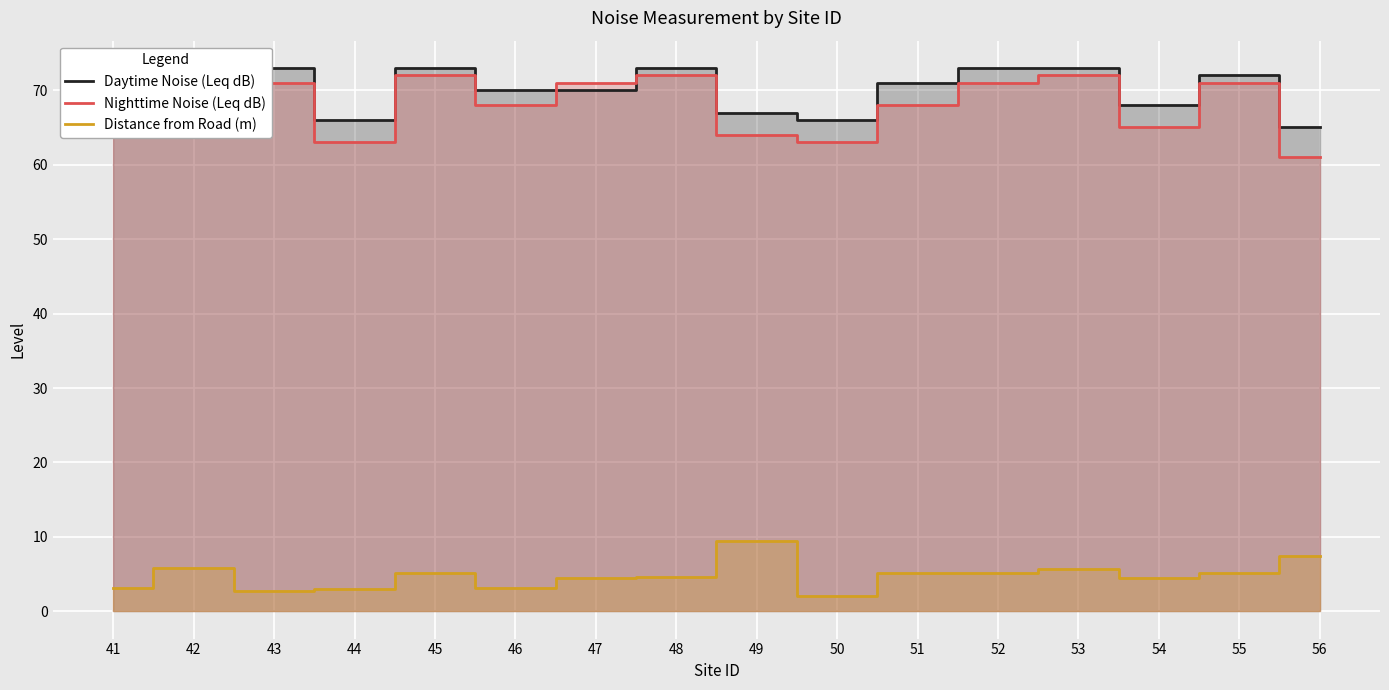

How many categories are shown in the chart?

16